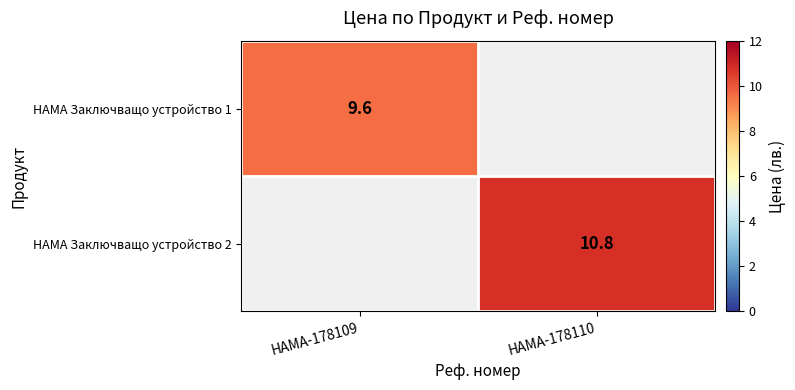

Is the value of HAMA Заключващо устройство 1 at HAMA-178109 greater than the value of HAMA Заключващо устройство 2 at HAMA-178110?

No